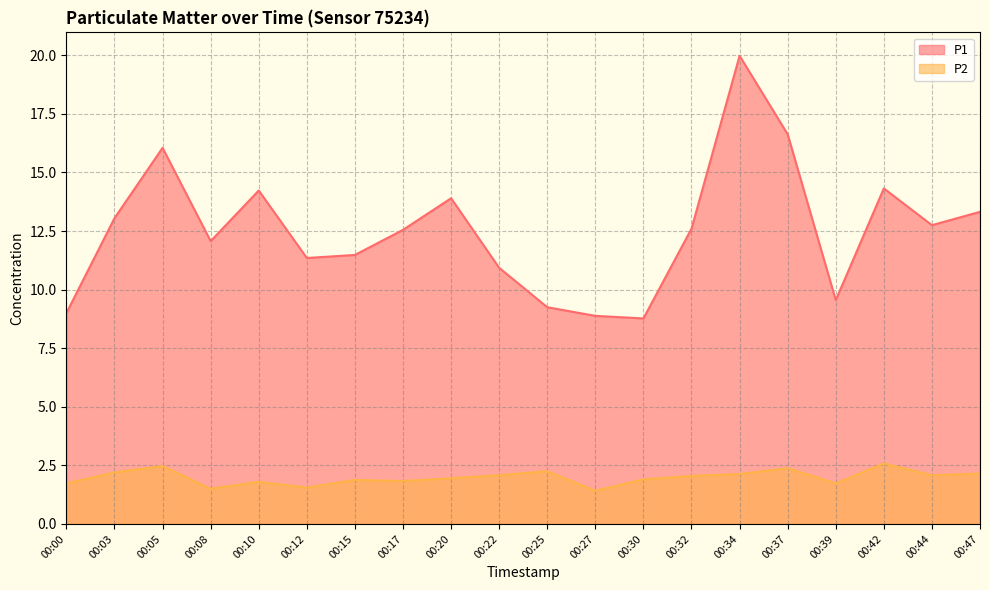

Reading left to right, extract all data points from this chart.

P1: 00:00=9.0	00:03=13.1	00:05=16.1	00:08=12.1	00:10=14.2	00:12=11.3	00:15=11.5	00:17=12.6	00:20=13.9	00:22=10.9	00:25=9.2	00:27=8.9	00:30=8.8	00:32=12.6	00:34=20.0	00:37=16.6	00:39=9.6	00:42=14.3	00:44=12.8	00:47=13.3
P2: 00:00=1.7	00:03=2.2	00:05=2.5	00:08=1.5	00:10=1.8	00:12=1.6	00:15=1.9	00:17=1.8	00:20=1.9	00:22=2.1	00:25=2.2	00:27=1.4	00:30=1.9	00:32=2.0	00:34=2.1	00:37=2.4	00:39=1.7	00:42=2.6	00:44=2.1	00:47=2.1